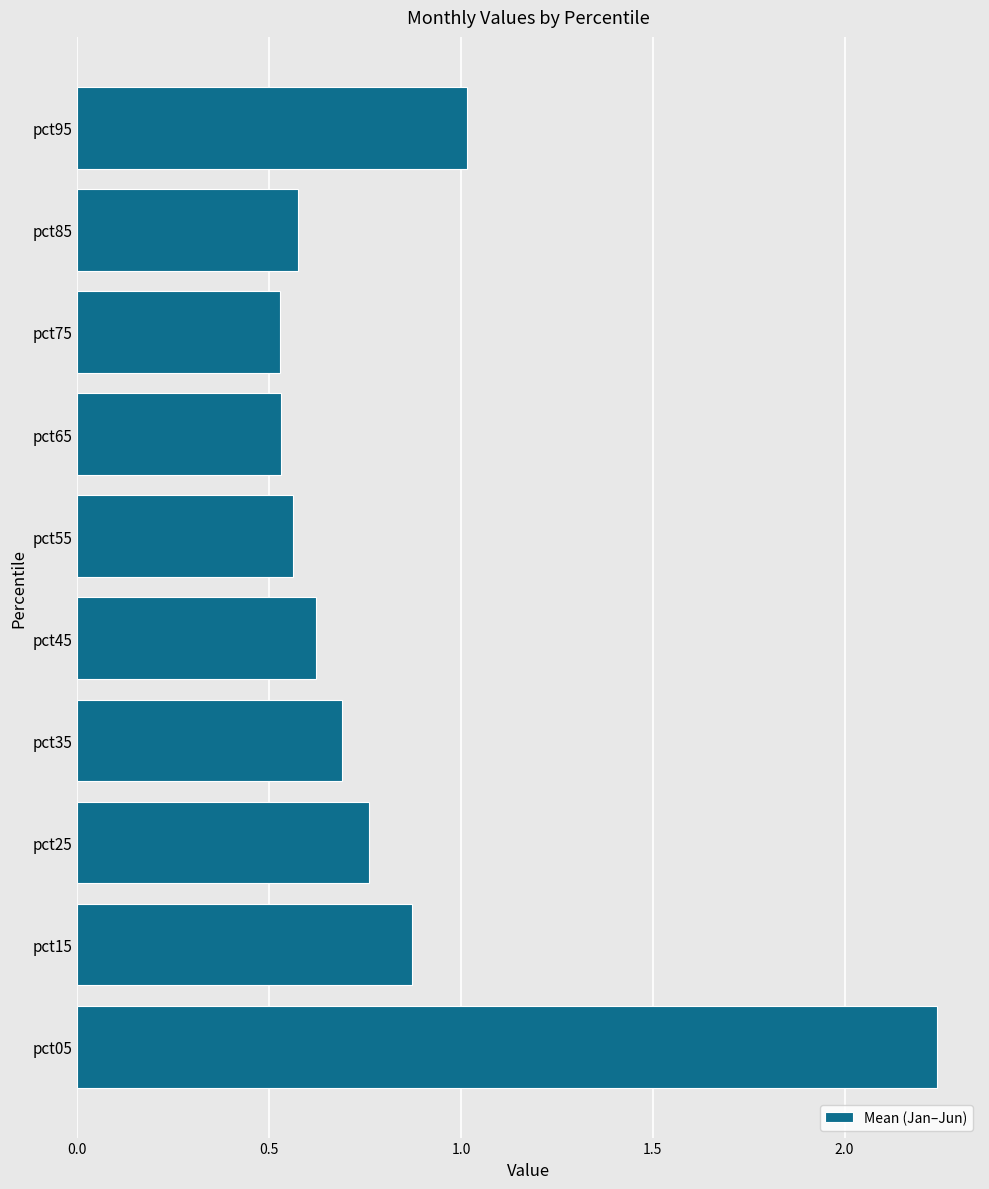

Between pct25 and pct15, which is larger?

pct15